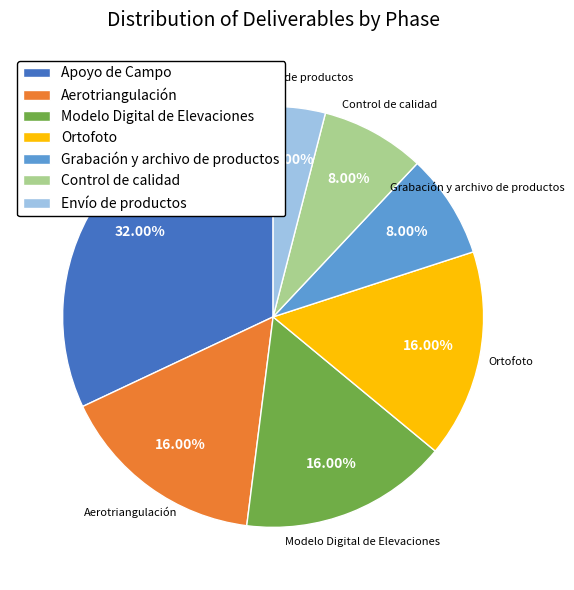

Approximately how many times larger is the value at Ortofoto compared to Apoyo de Campo?

0.5